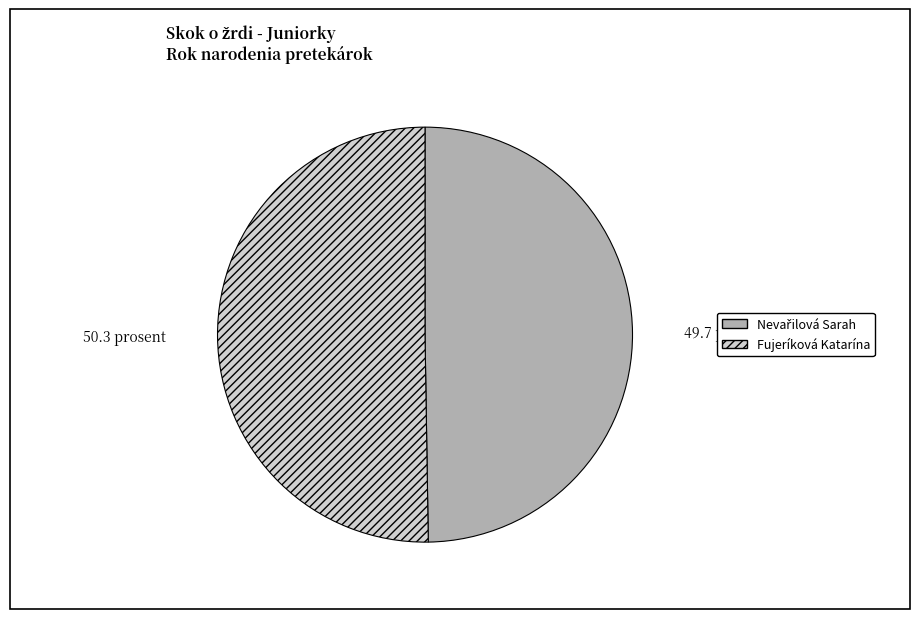

How many slices are in this pie chart?

2